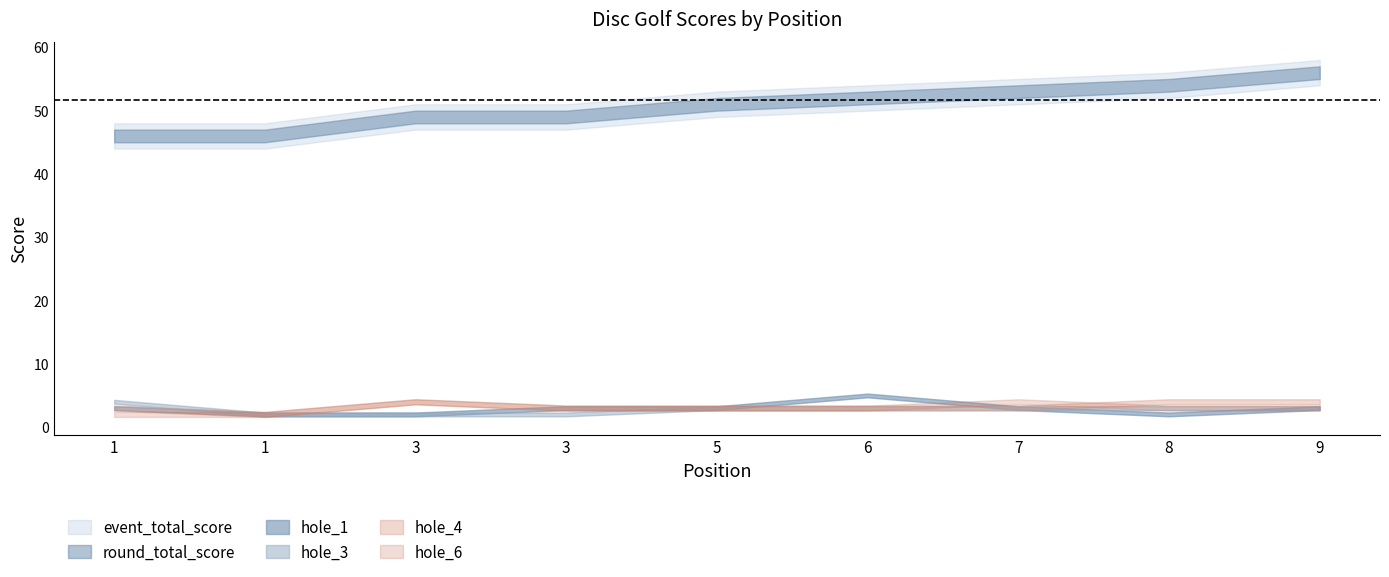

How many interior local peaks does the hole_1 series have?

1